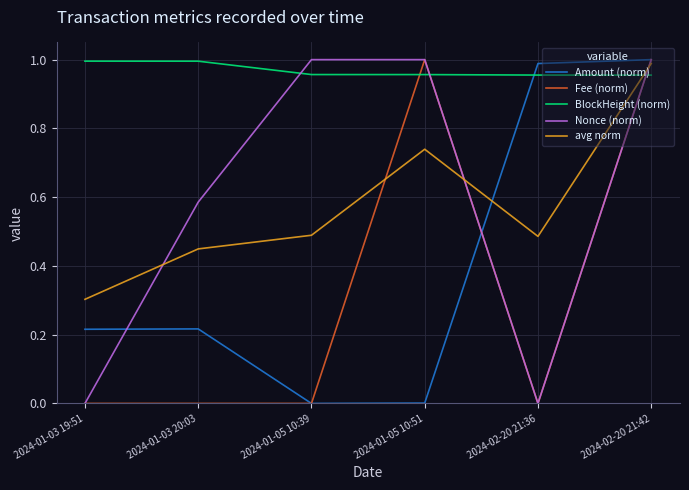

The Nonce (norm) series shows -0.7 at 2024-01-03 19:51. True or false?

False